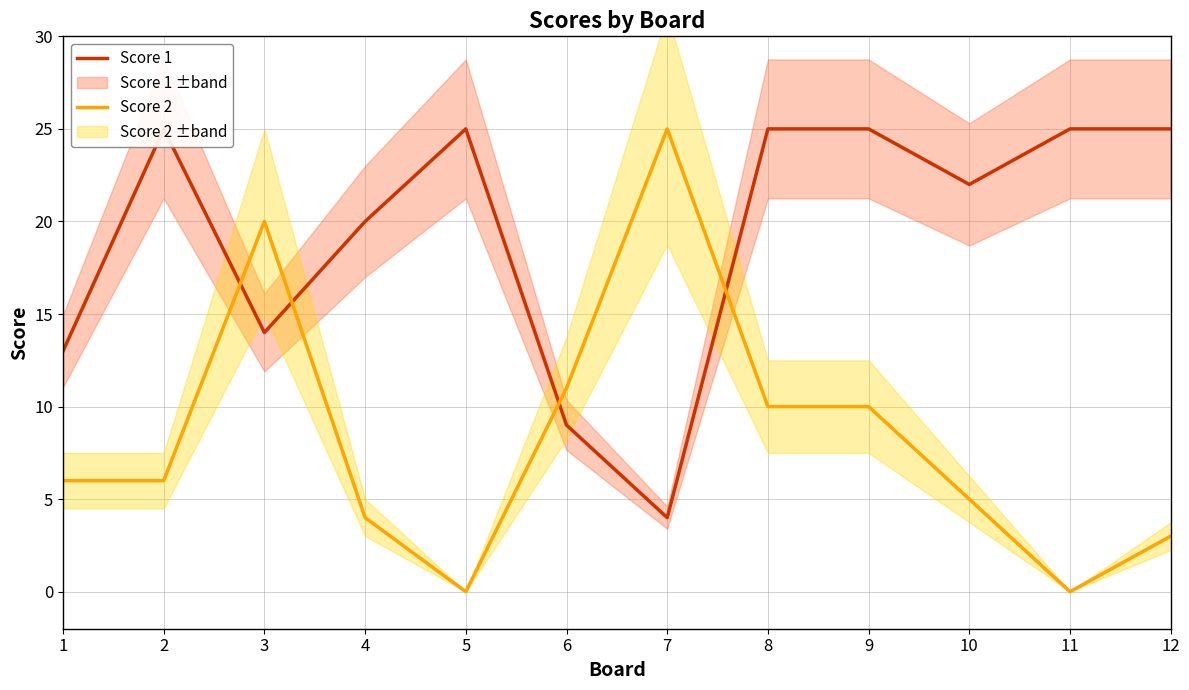

Between 3 and 7, which series saw the biggest shift?

Score 1